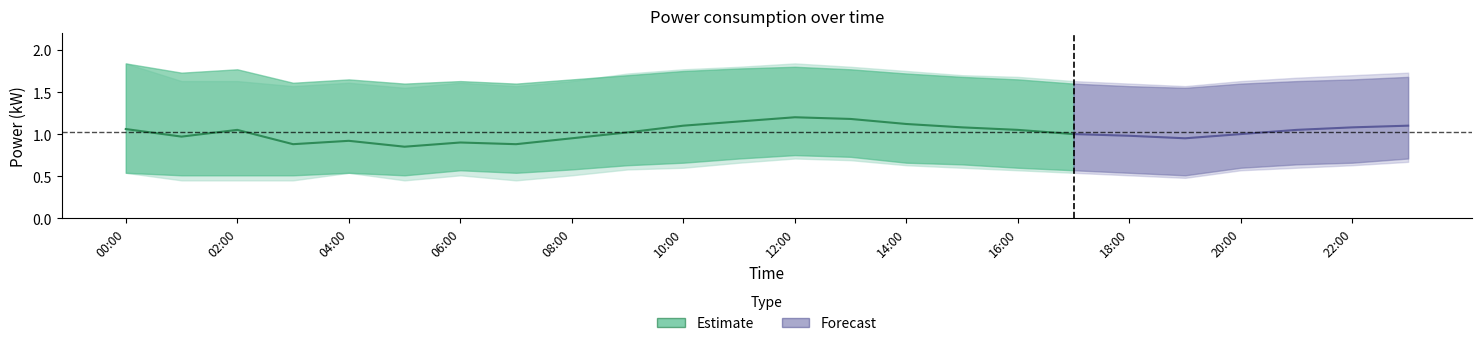

At 09:00, list the series in order from largest to smallest.

power_outer_upper, power_upper, power_center, power_lower, power_outer_lower